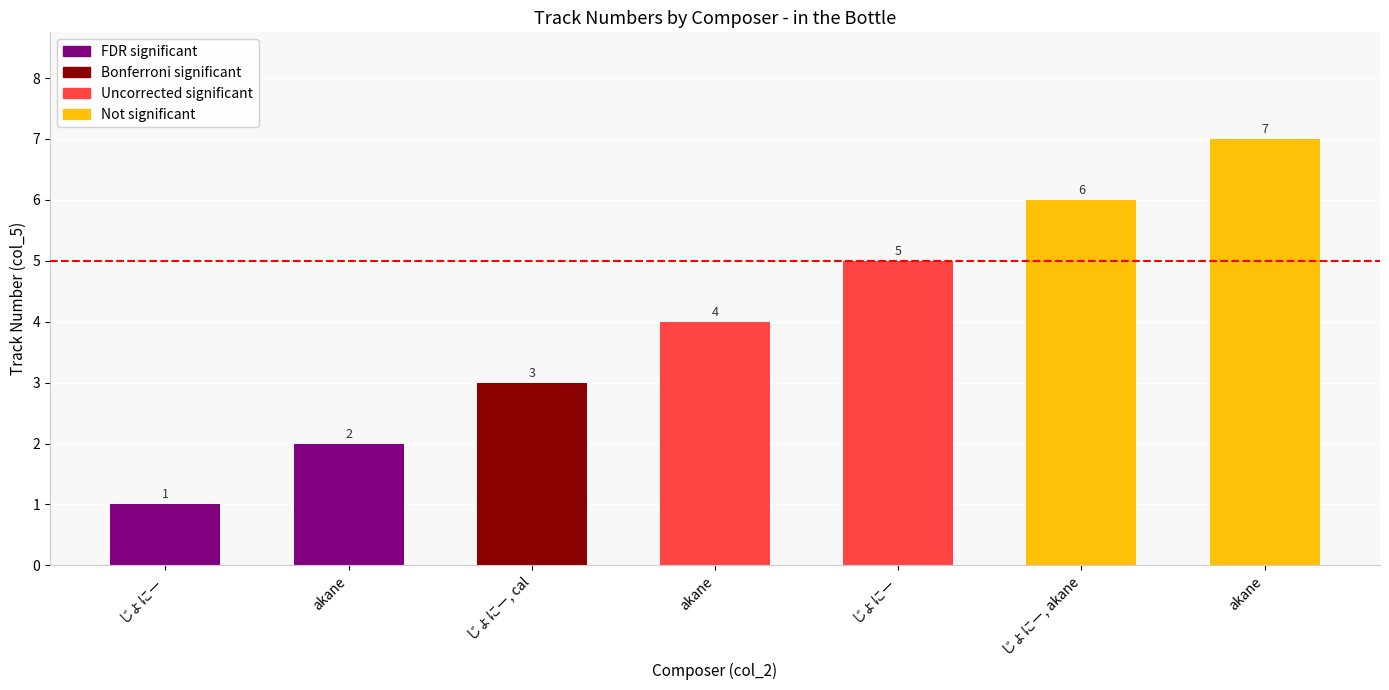

Is it true that the value at じょにー is 0?

False